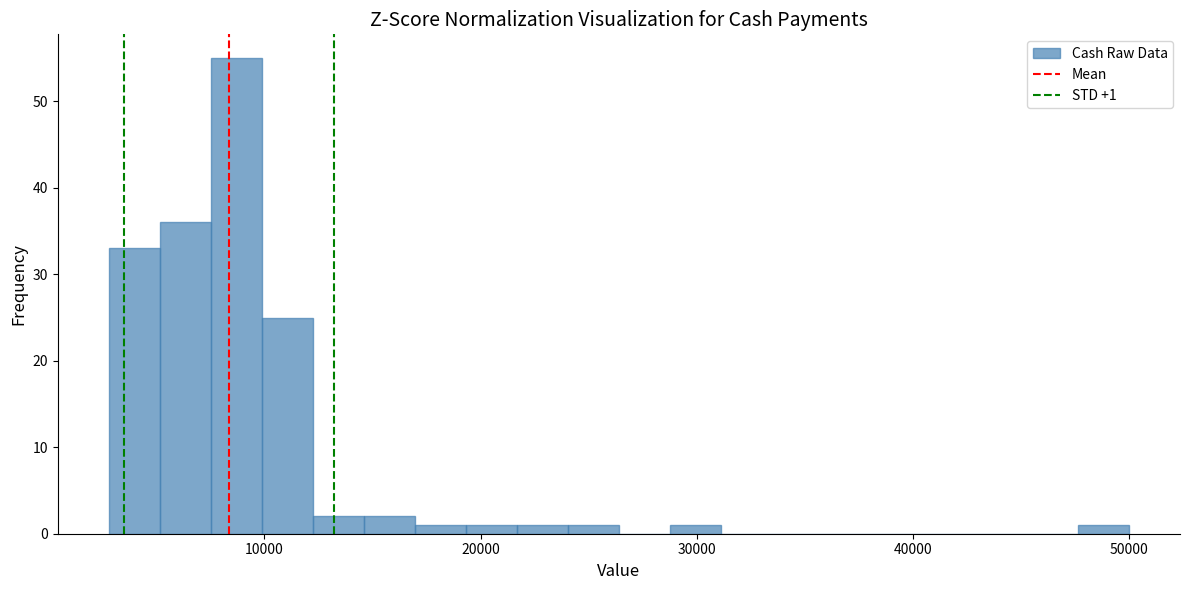

Around what value on the x-axis is the tallest bar? Give the approximate position of its centre, as read against the axis.

9000